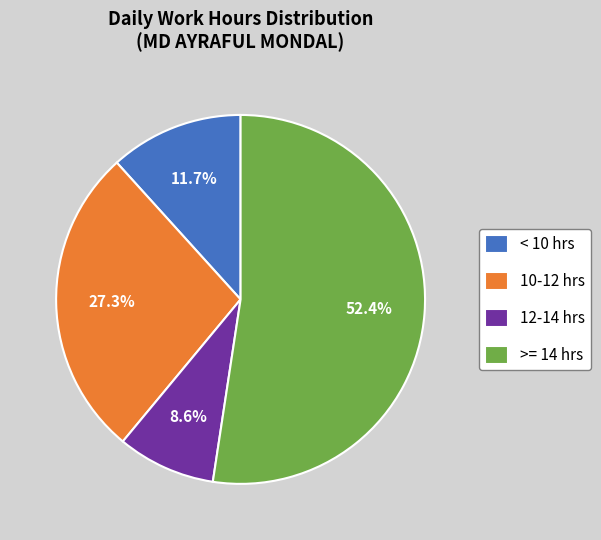

Do 10-12 hrs and < 10 hrs together represent more than half of the pie?

No